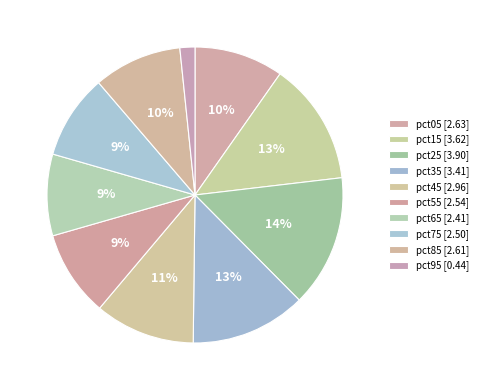

Is it true that pct35 is 23% of the pie?

False